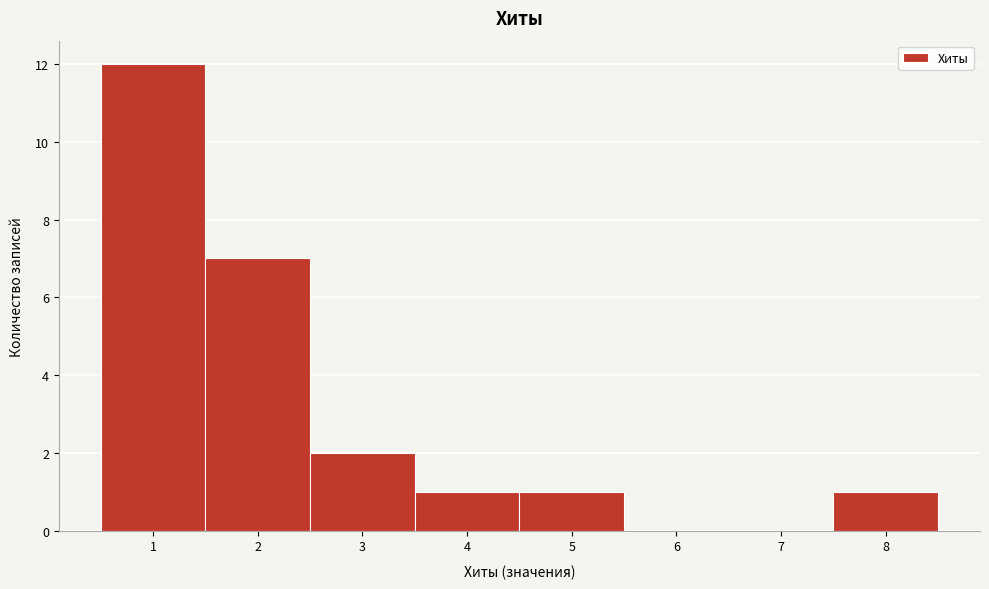

How tall is the bar that spans 4.5 to 5.5 on the x-axis? The values are not printed on the chart, so give them approximately, as read against the axis.

1